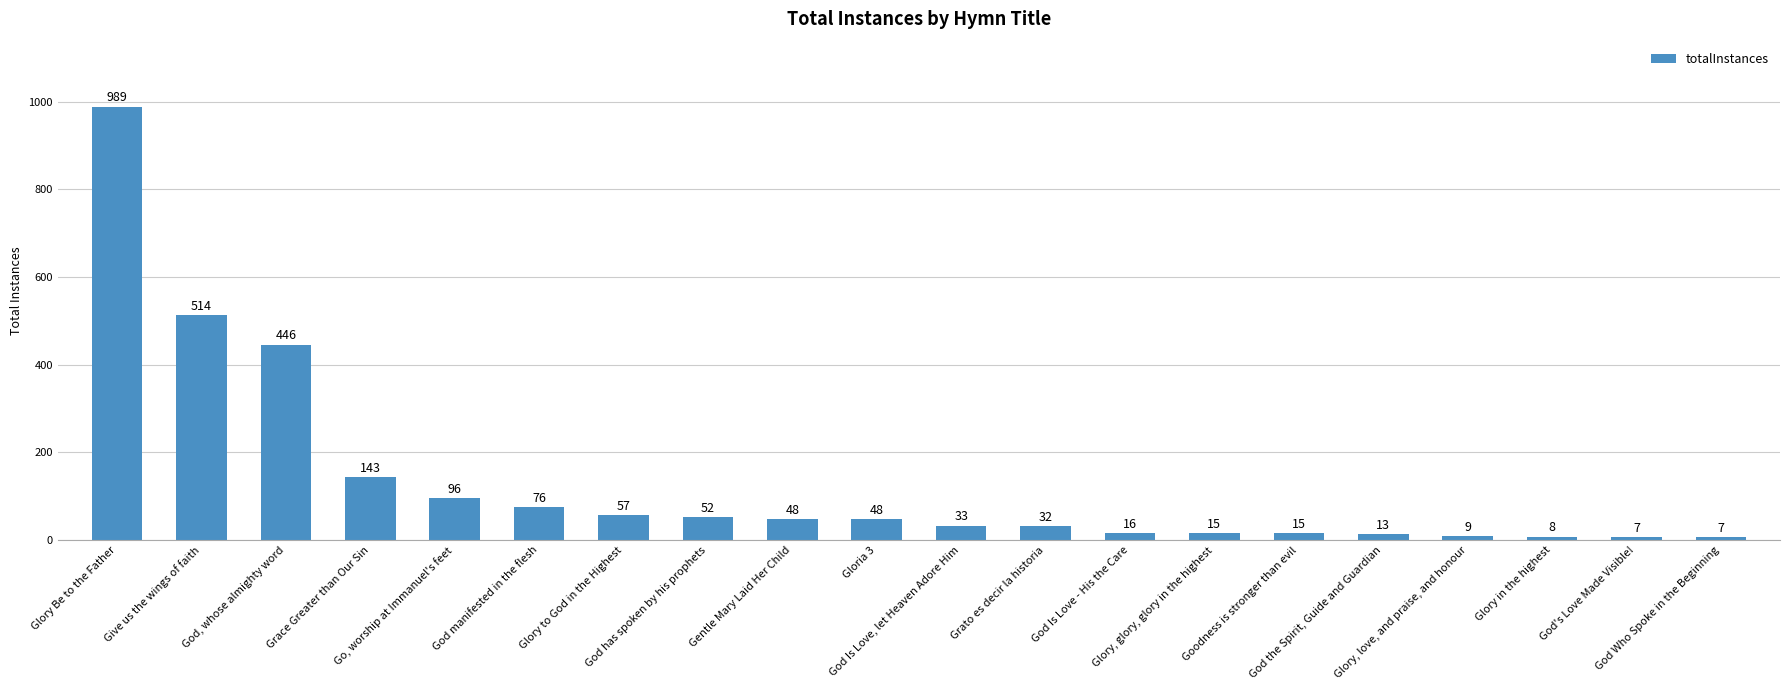

What is the value of the 12th bar from the left?

32